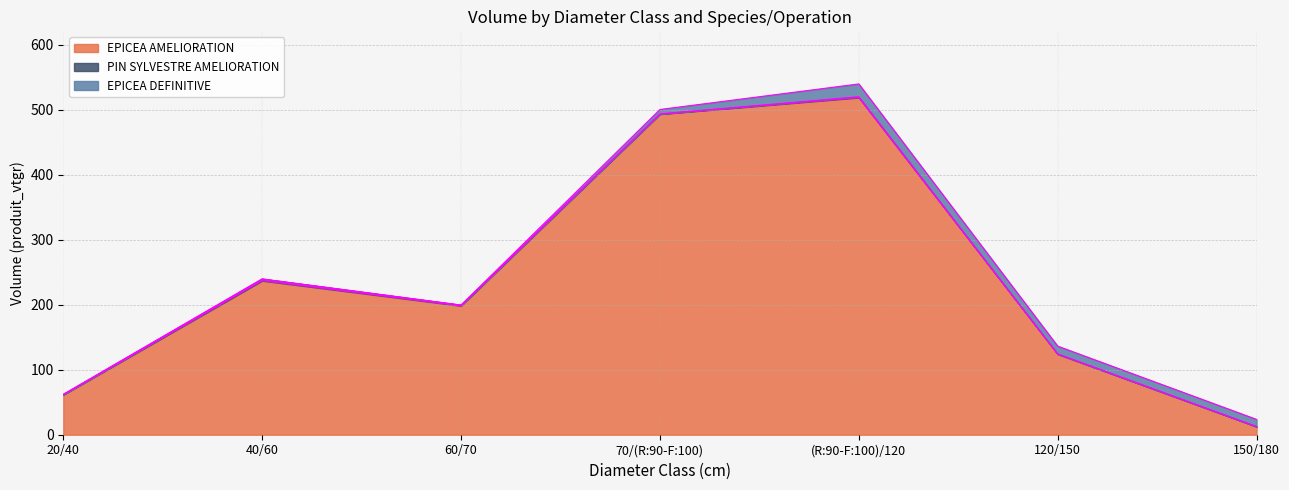

True or false: EPICEA AMELIORATION has more than 0 points higher than both neighbors.

True